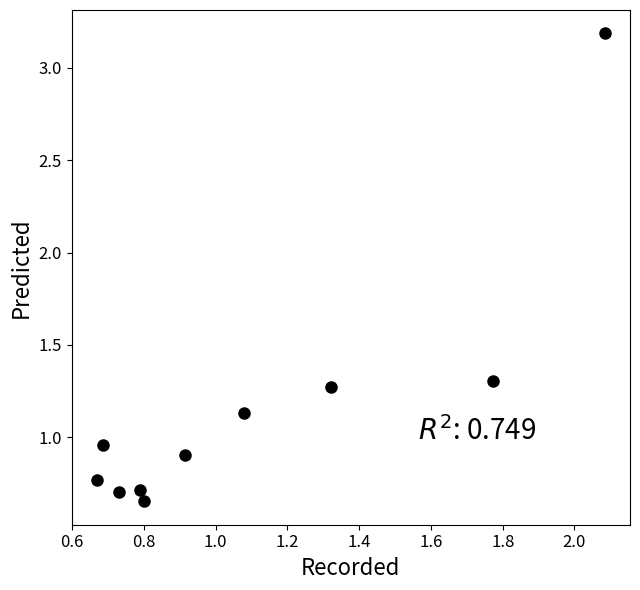

What is the range of X values (max minus min)?

1.4